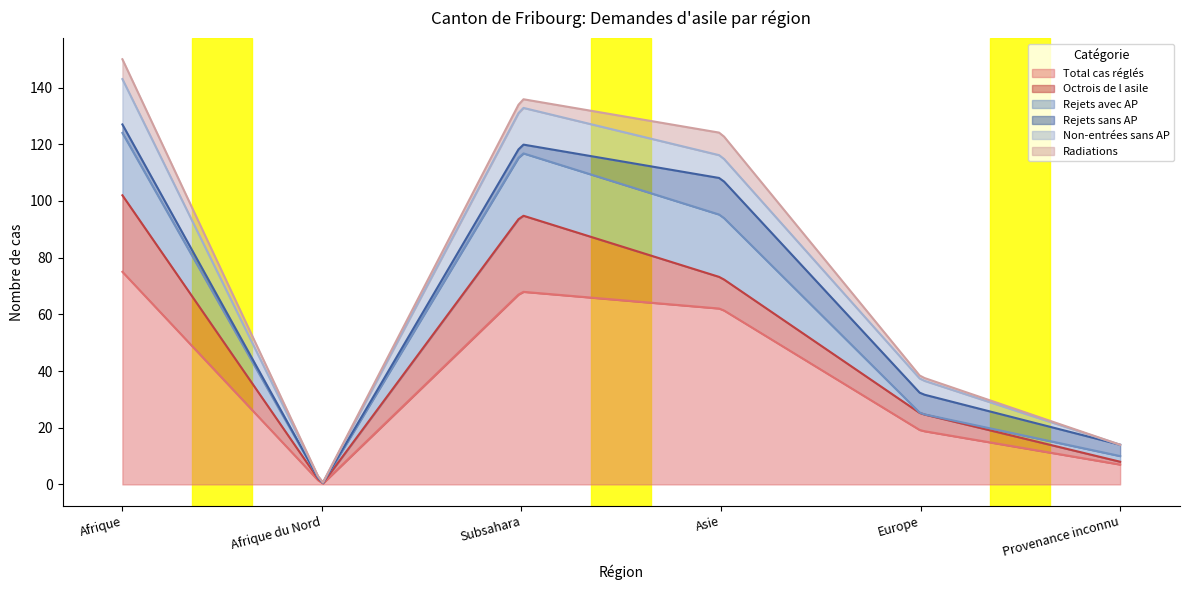

At which label does Rejets sans AP reach its minimum?

Afrique du Nord